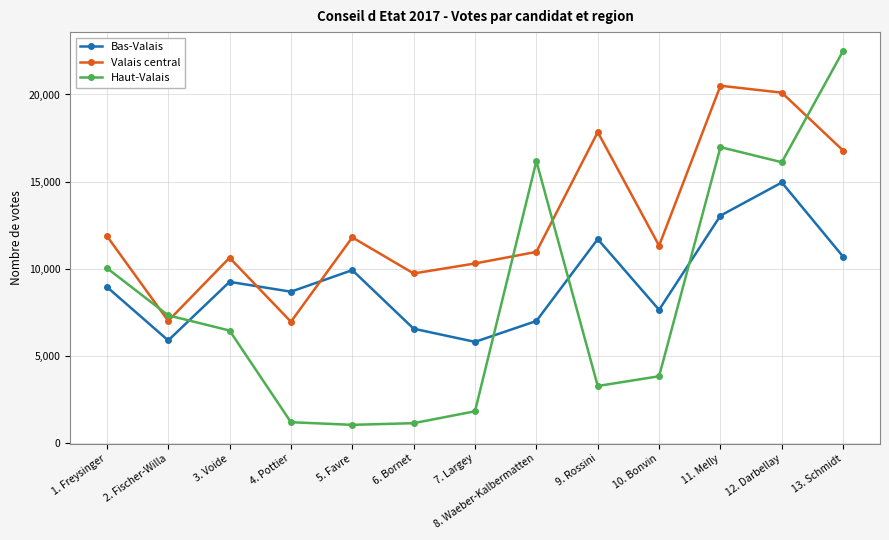

Where do Bas-Valais and Valais central first cross each other?

3. Voide and 4. Pottier